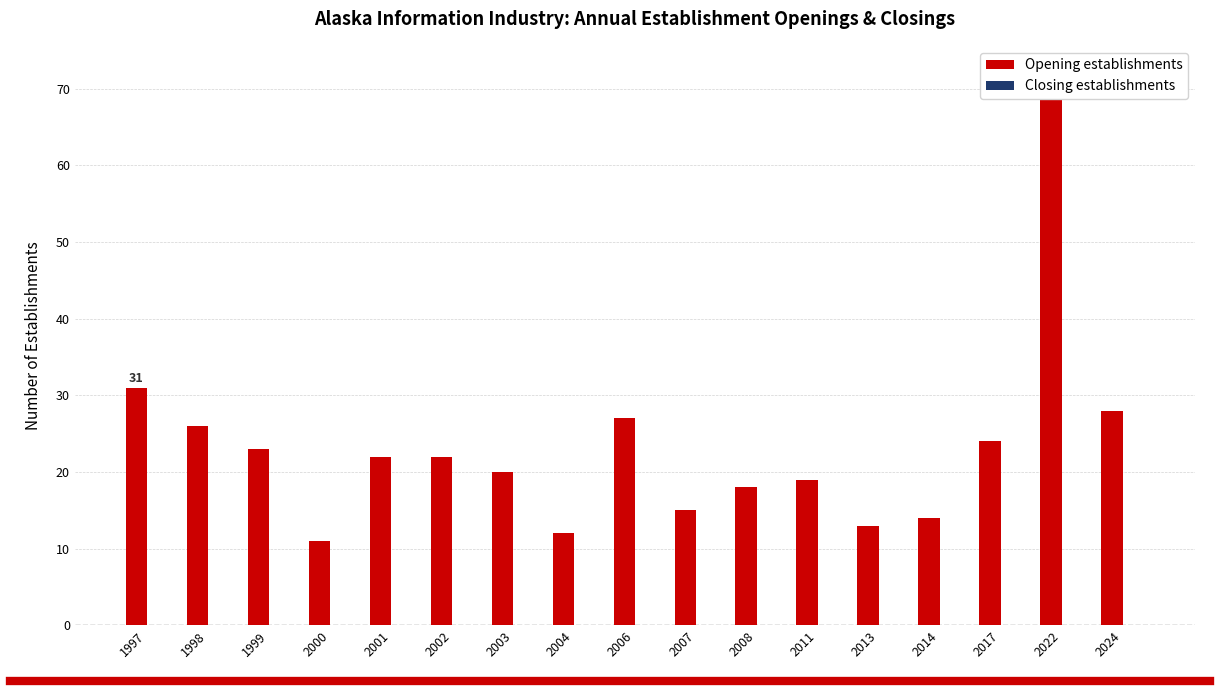

What is the value of the Opening establishments bar at the 16th from the left?

72